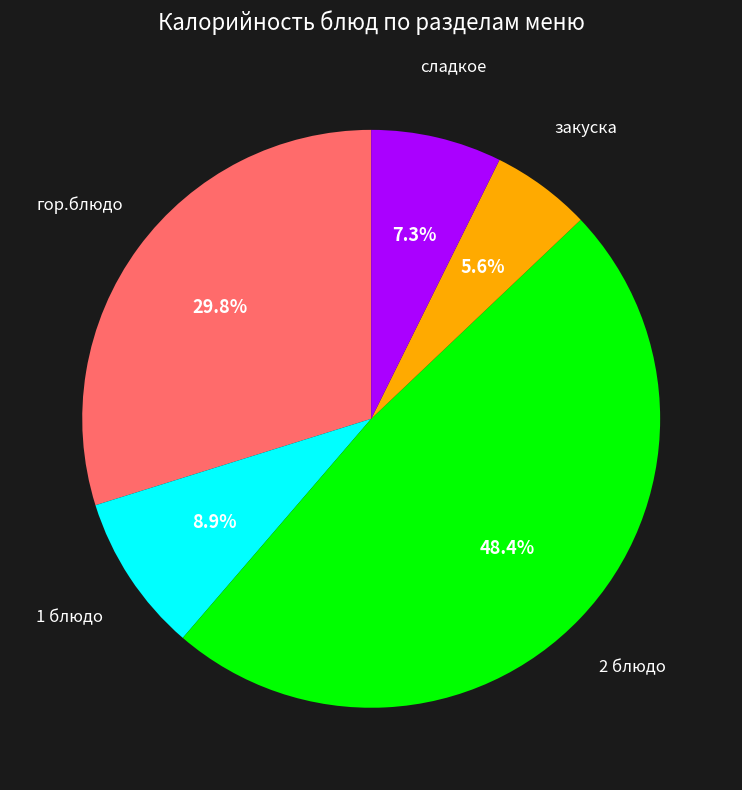

Is there a majority slice in this chart?

No